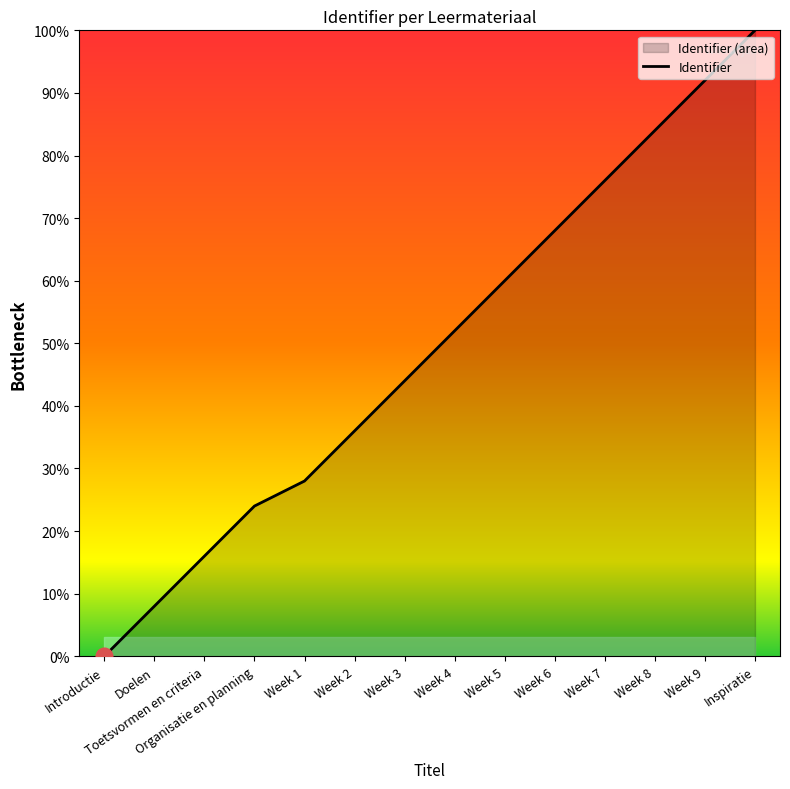

How many distinct data groups are displayed?

1